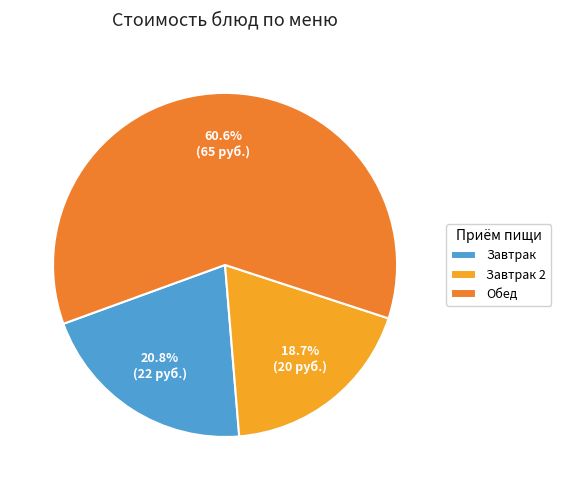

Count the number of slices in the pie.

3